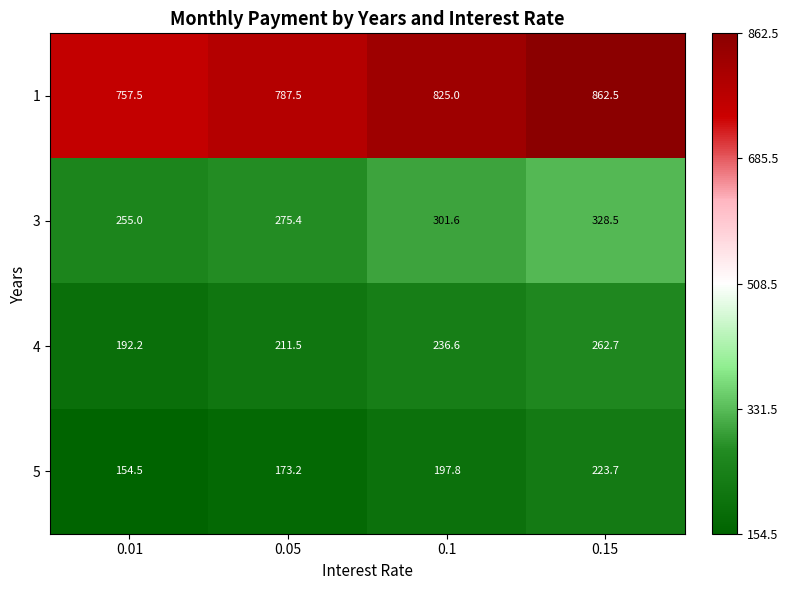

What is the spread (max minus min) of values at 0.01?

603.0